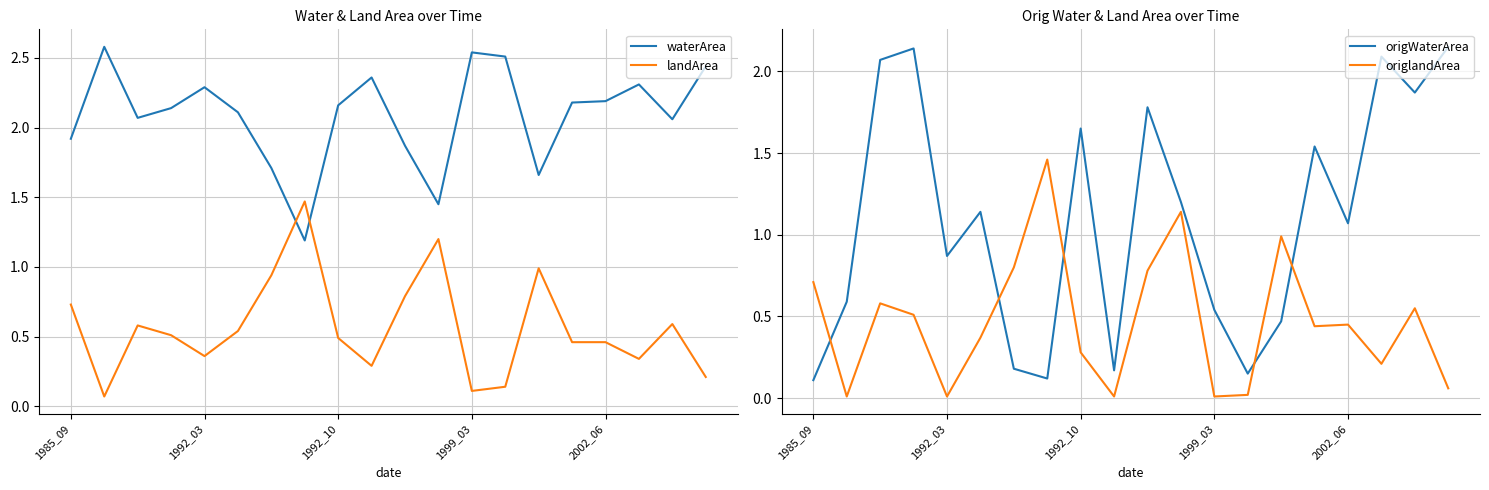

True or false: landArea and waterArea intersect in this chart.

True